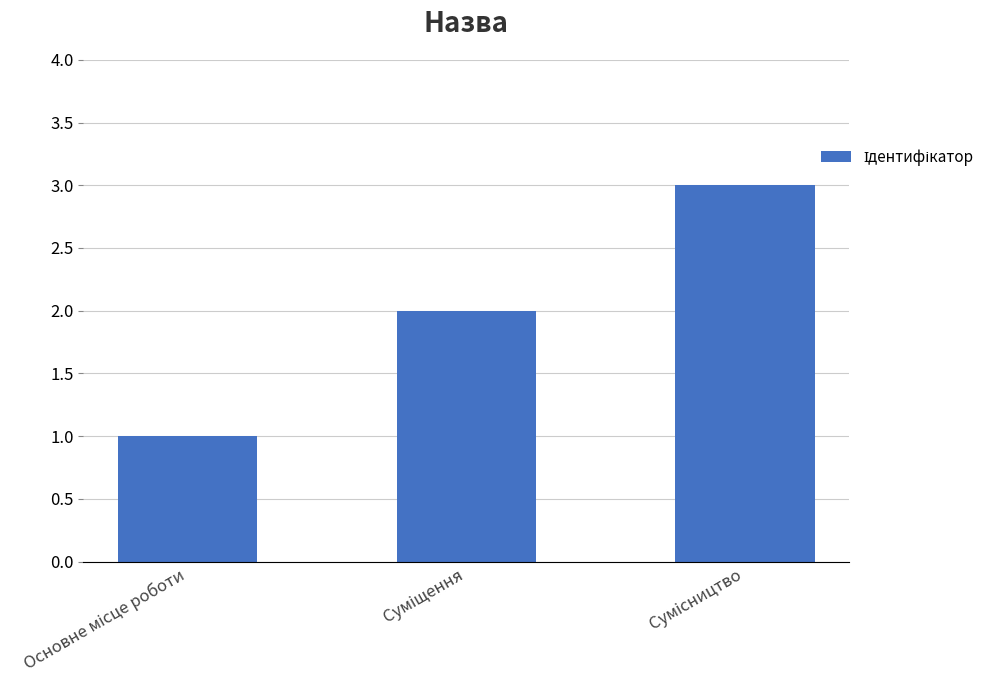

What is the maximum value shown in the chart?

3